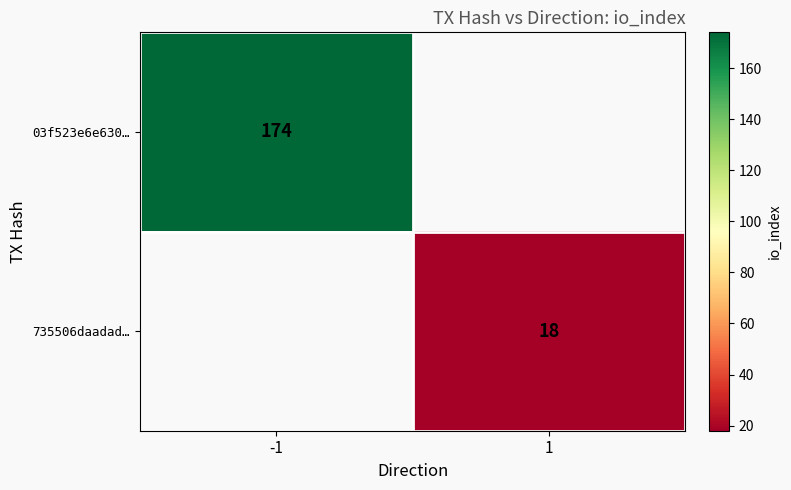

What is the minimum value shown in the chart?

18.0